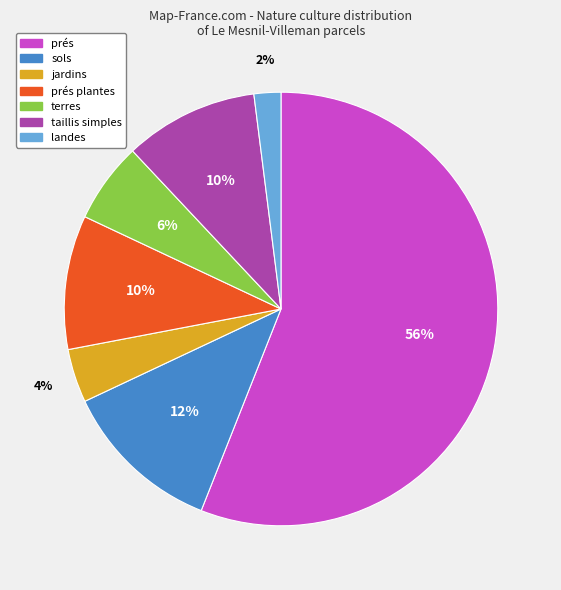

How many segments does this pie chart have?

7